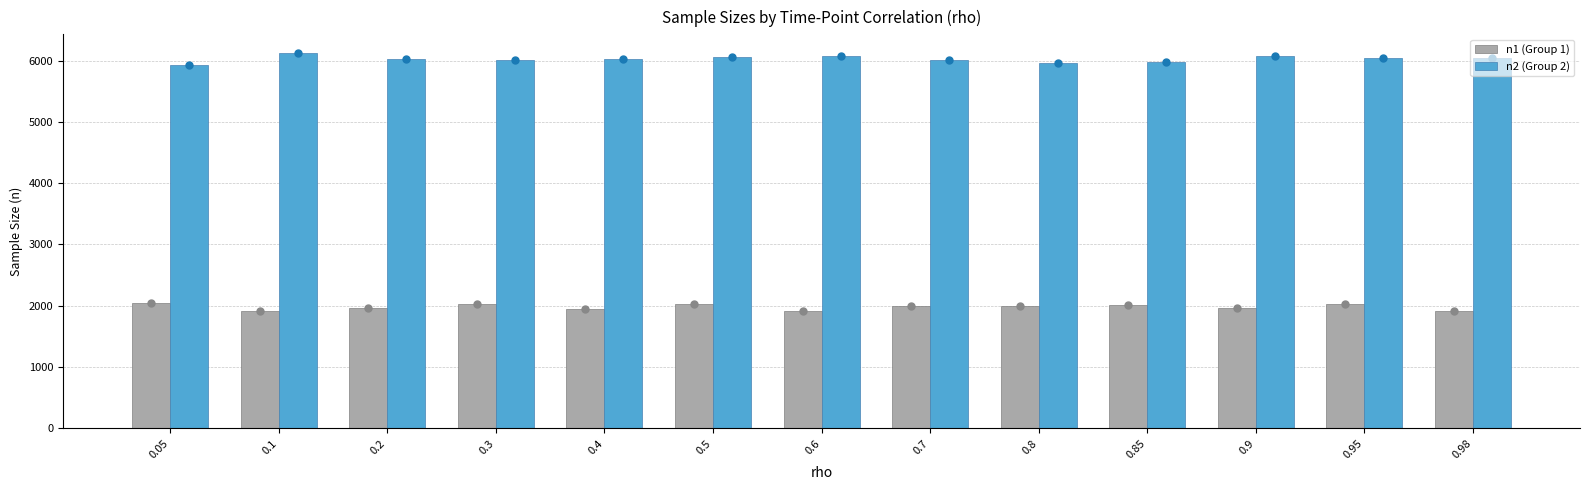

What is the highest value of the n2 (Group 2) series?

6123